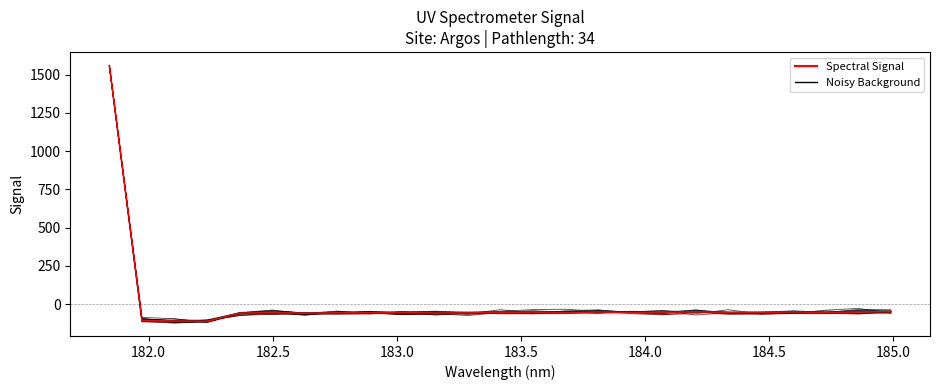

How many values are above zero?

1